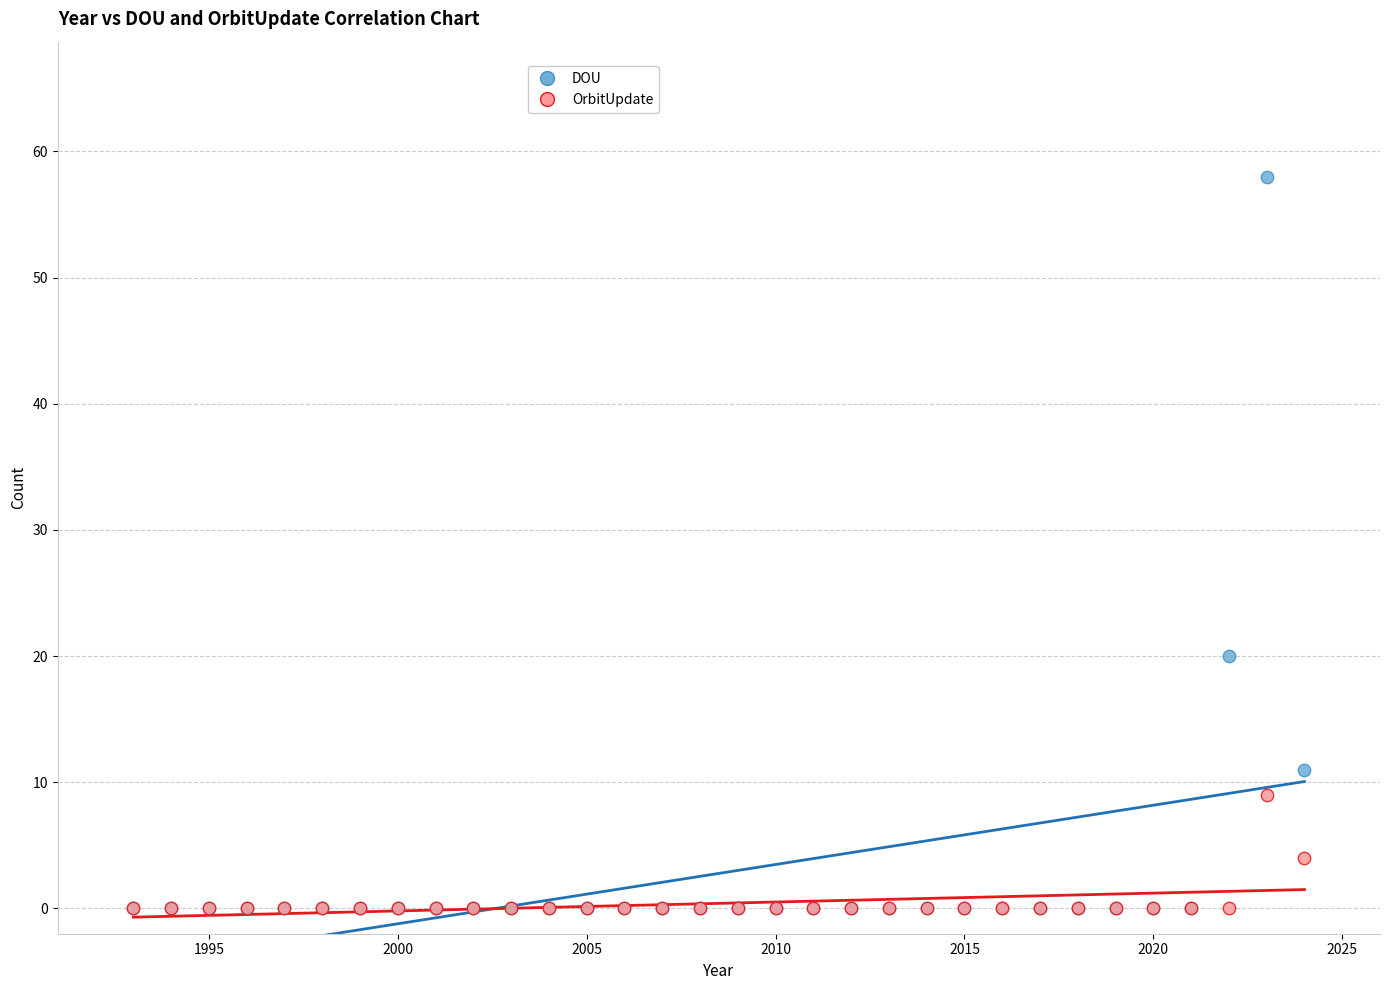

Which series has the widest spread of Y values?

DOU